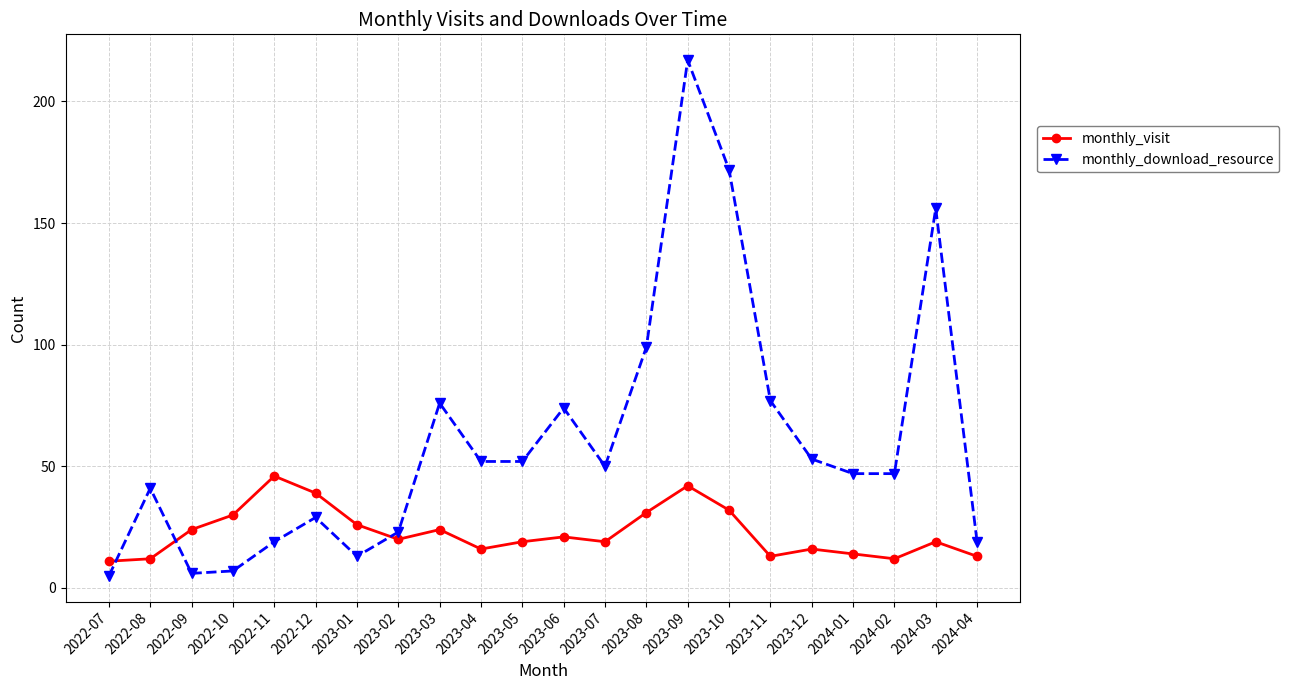

What is the sum of the monthly_visit values at 2023-09 and 2023-01?

68